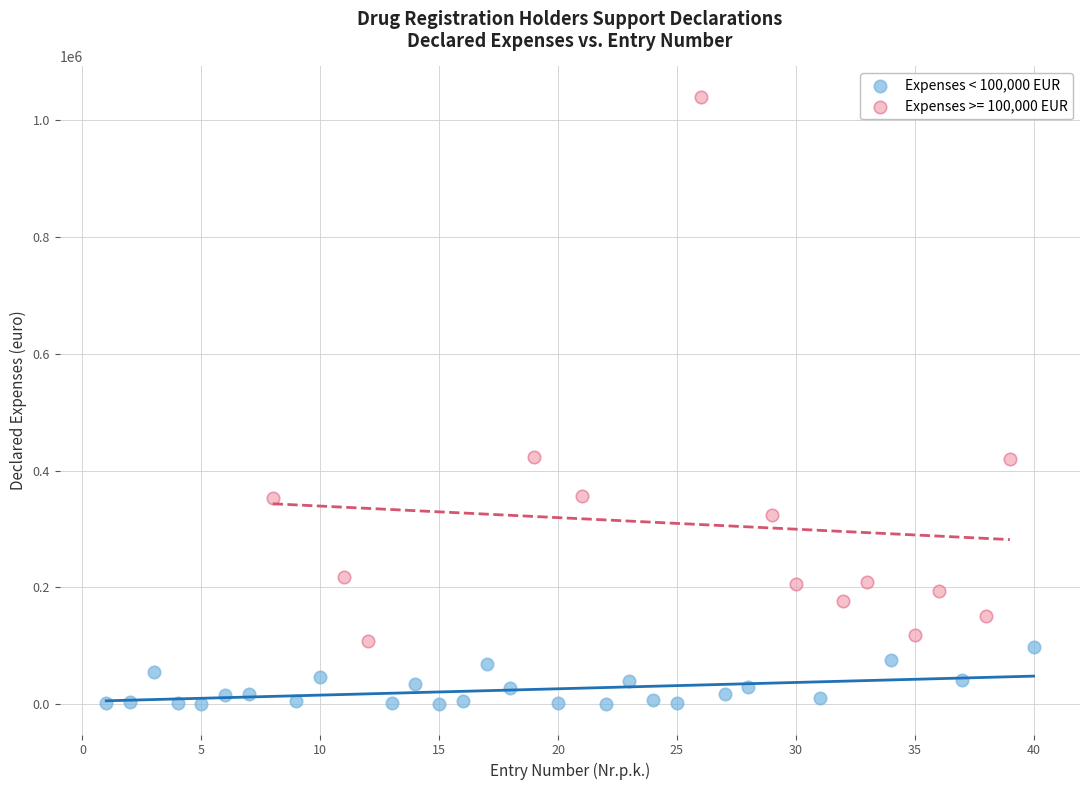

Which series has the widest spread of Y values?

Expenses >= 100,000 EUR